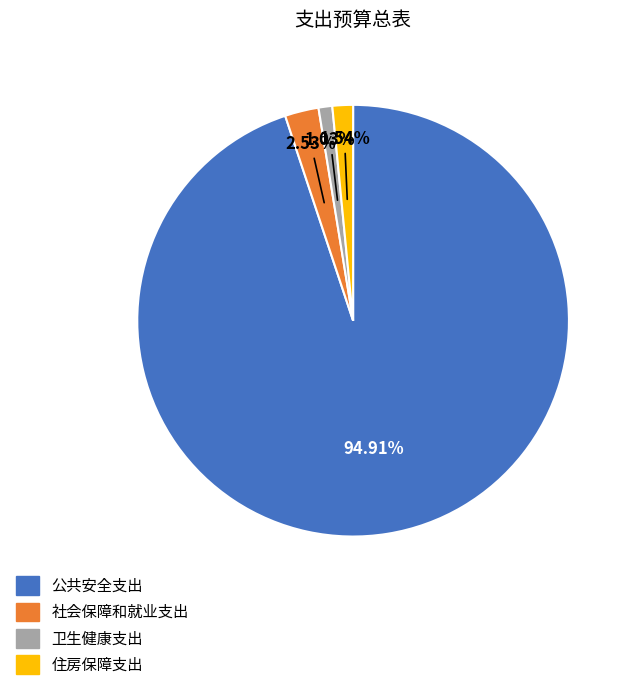

How many slices are in this pie chart?

4